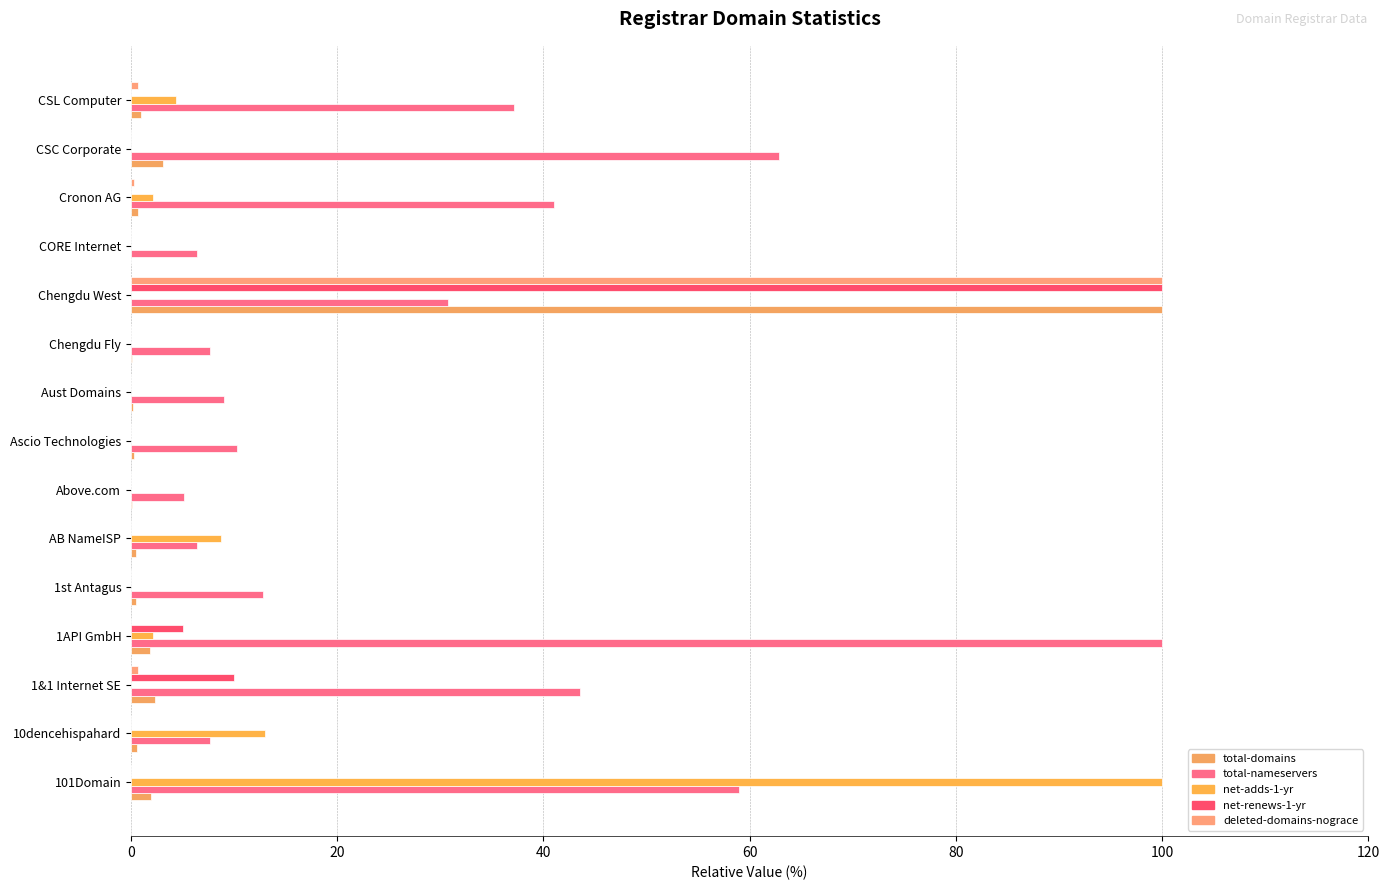

How many series are shown in this chart?

5